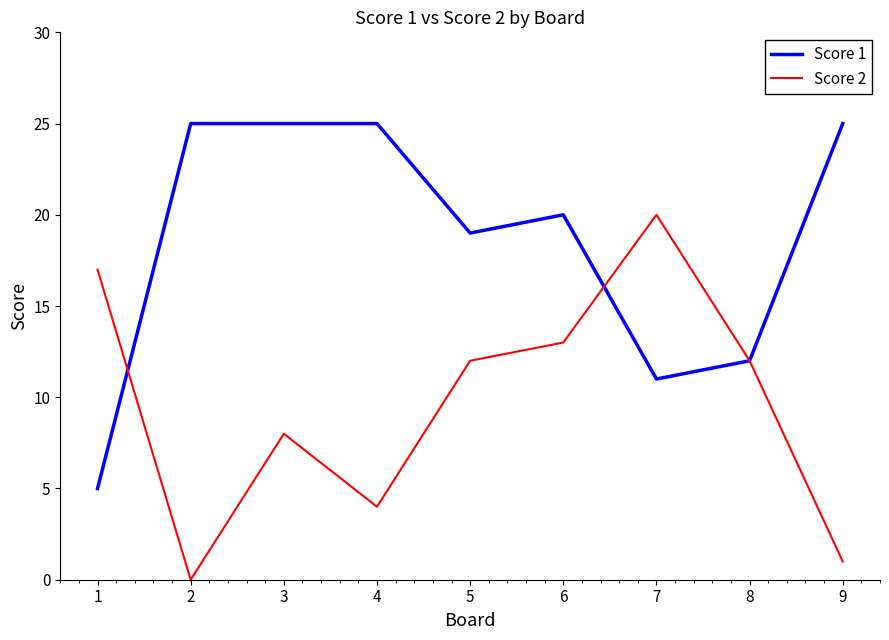

Which series changed the most between 3 and 9?

Score 2